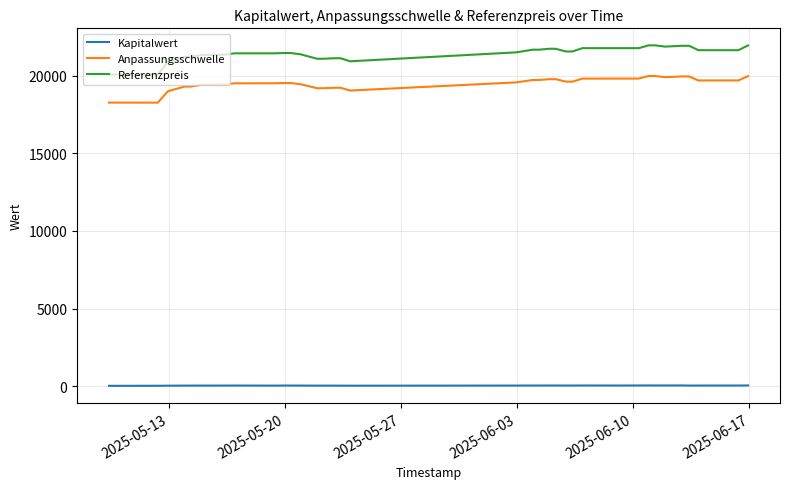

At how many categories does at least one series exceed 13919?

39